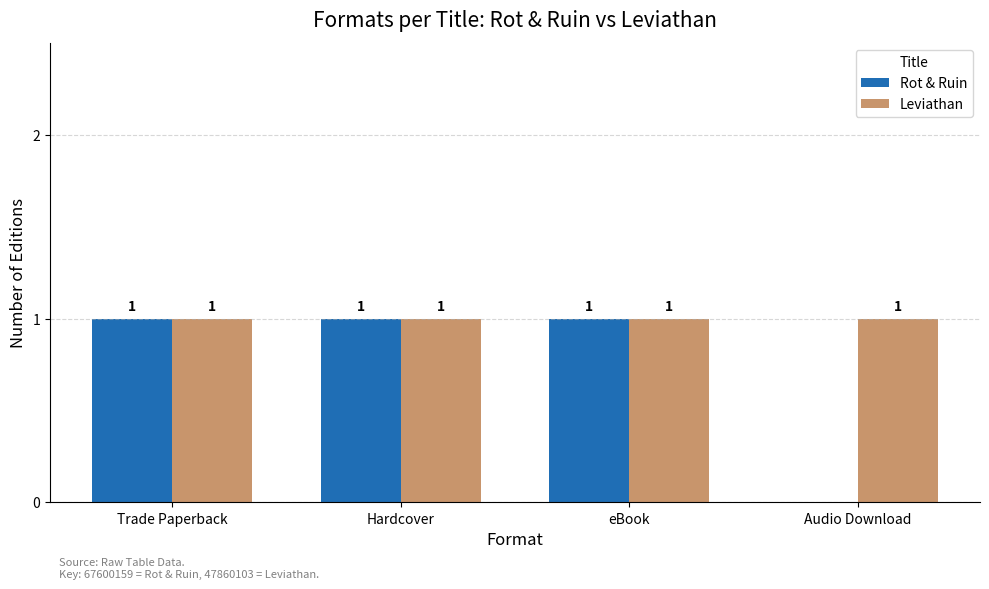

Which series has the largest total across all categories?

Leviathan